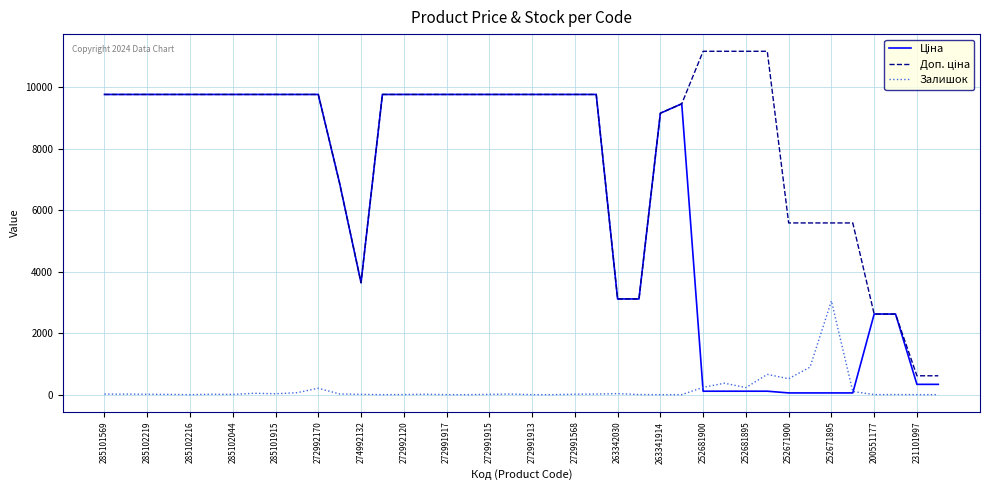

What is the highest value of the Залишок series?

3048.0